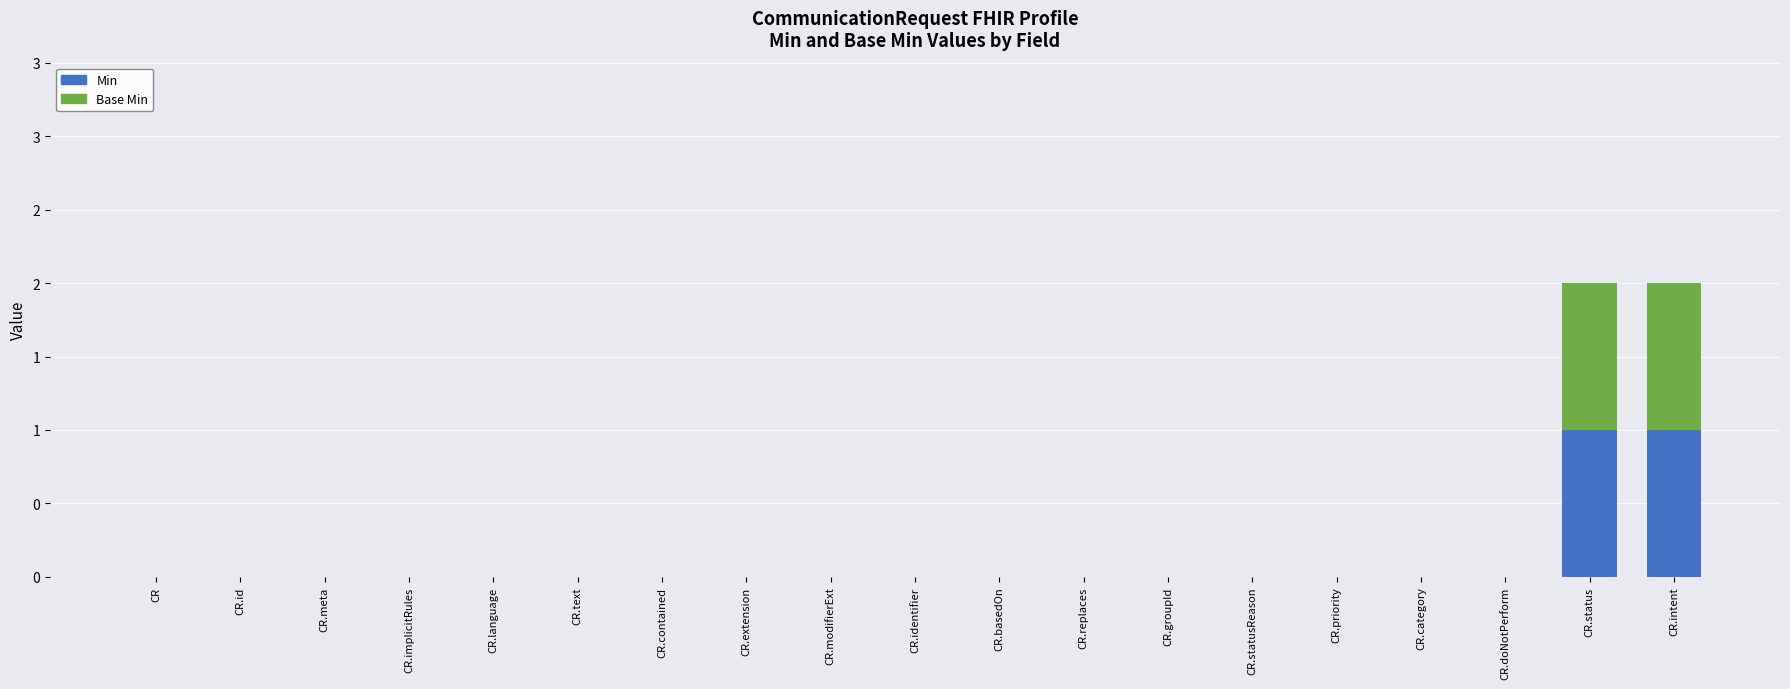

Are the bars grouped side by side (vs. stacked)?

No